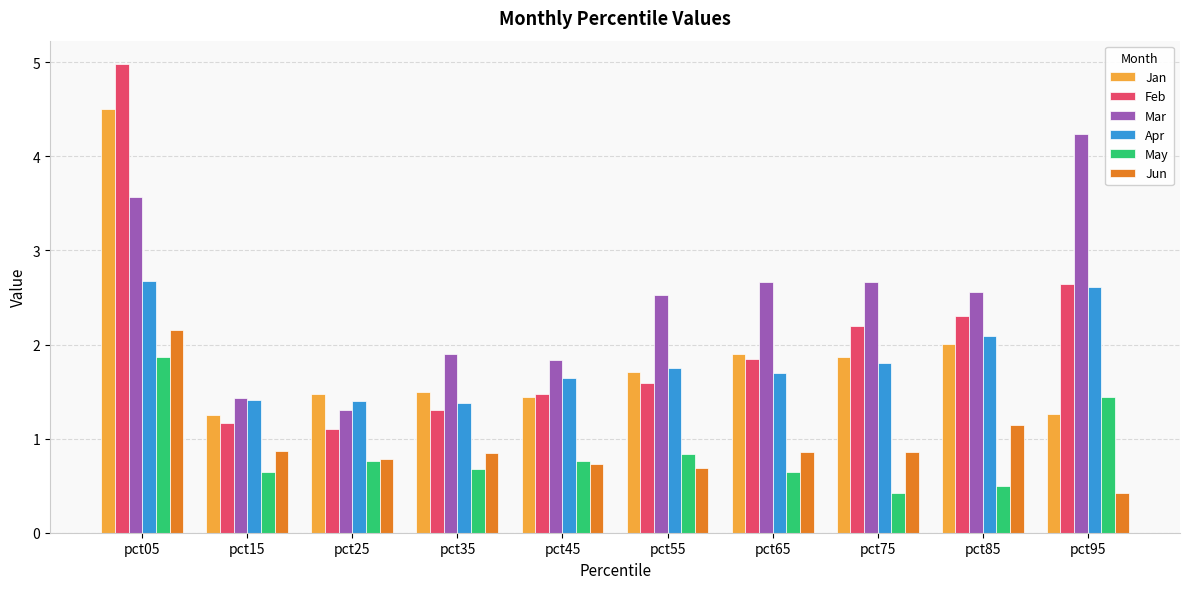

What is the difference between the highest and lowest values at pct05?

3.1